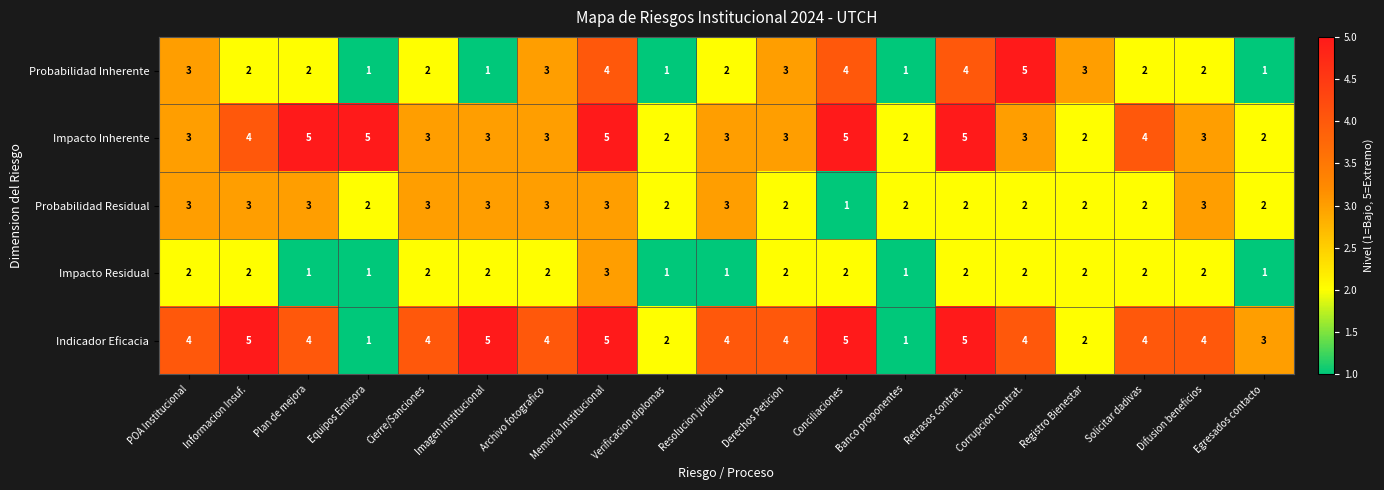

How many values in the Impacto Inherente series are below 3?

4